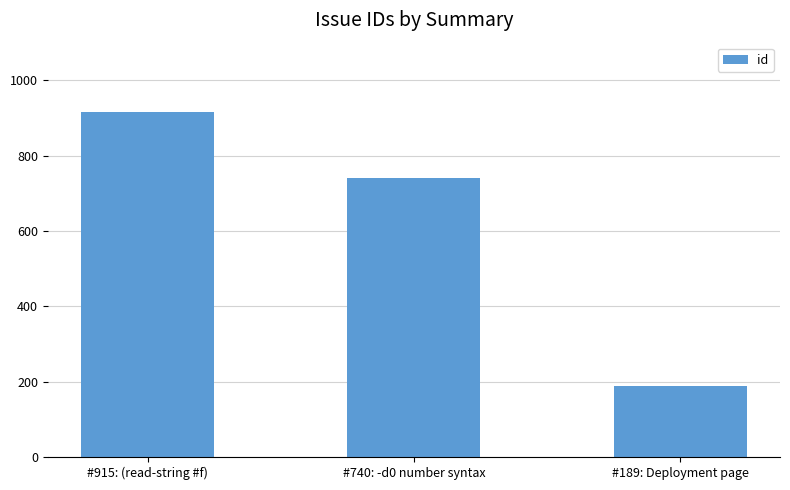

What is the smallest value displayed?

189